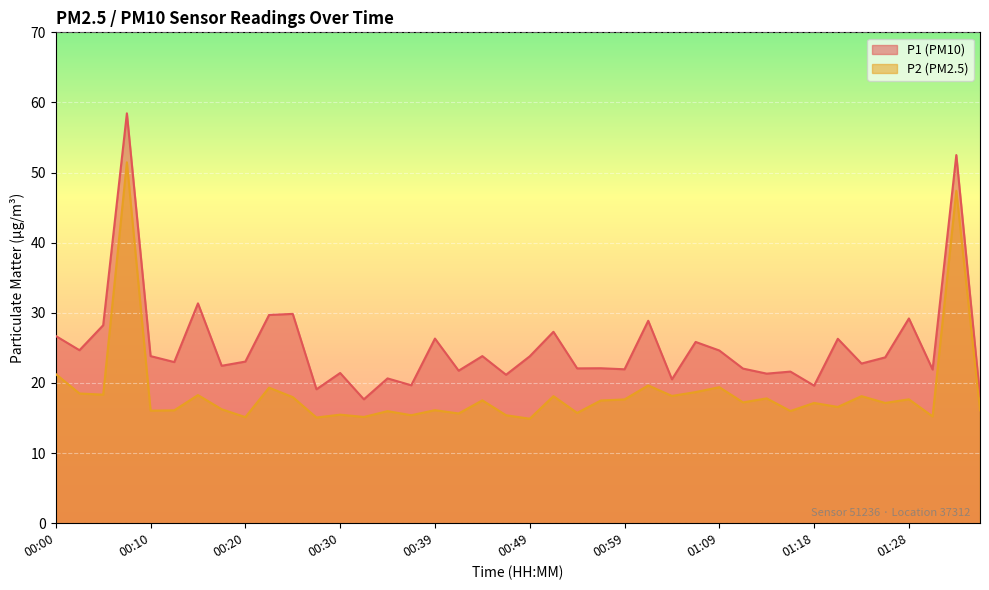

The value of P2 at 01:23 is 18.1. True or false?

True